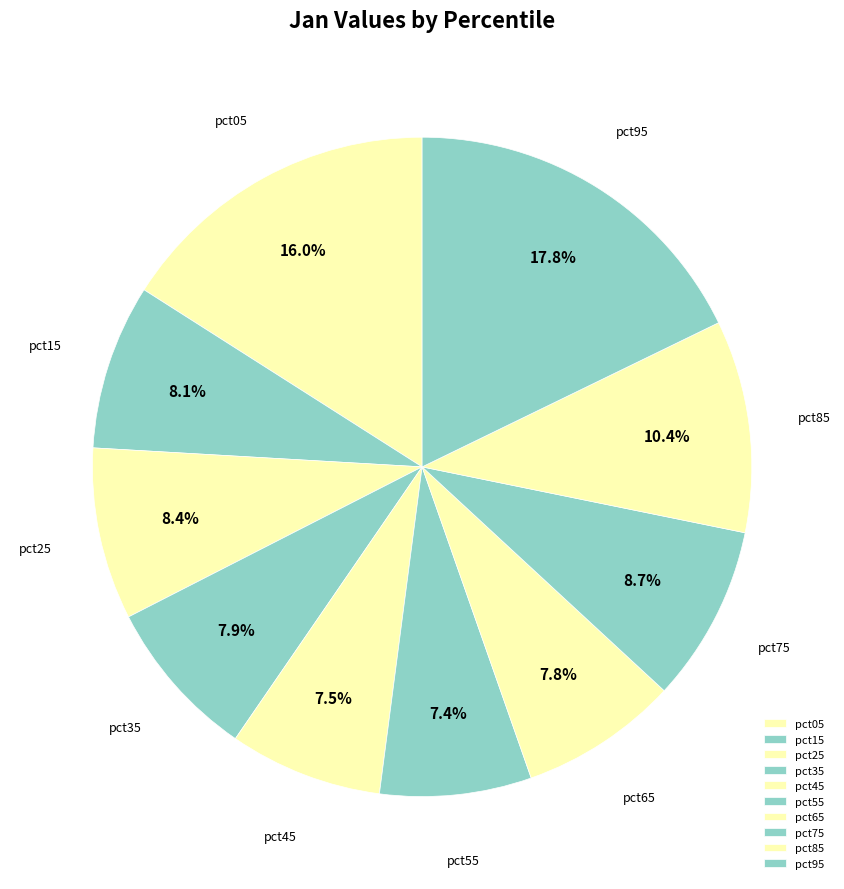

Between pct25 and pct45, which is larger?

pct25